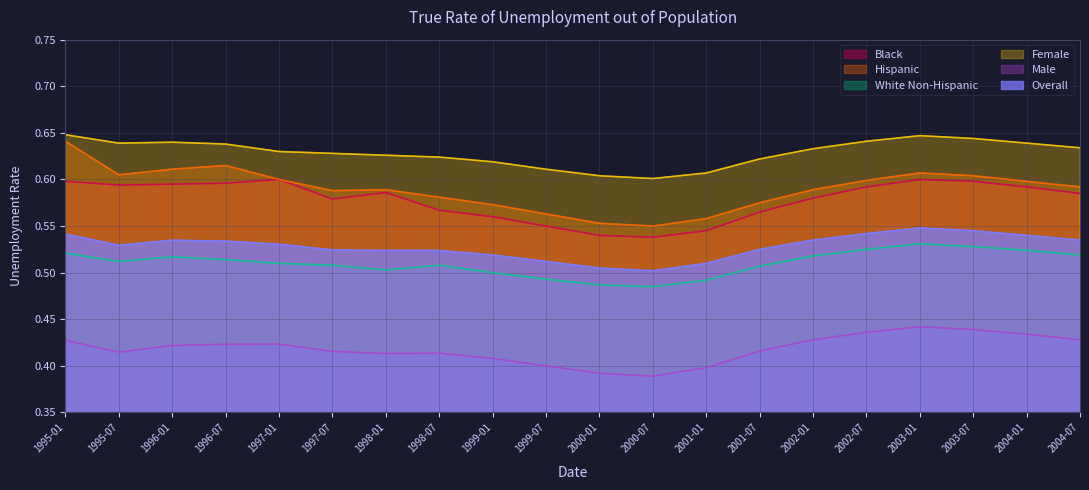

What is the average value of the White Non-Hispanic series?

0.5